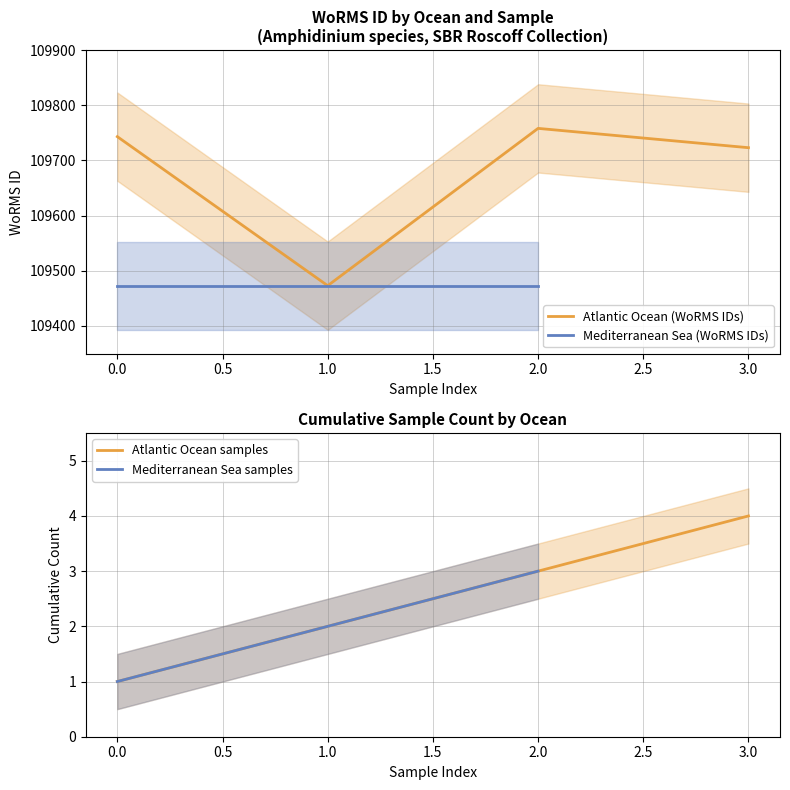

In Atlantic Ocean (WoRMS IDs), how many points are higher than both neighbors (excluding endpoints)?

1